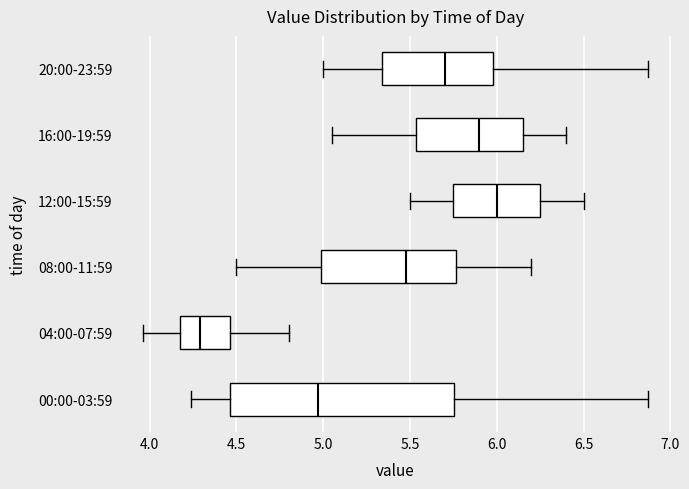

Reading bottom to top, read every box against the x-axis: the position of its median line, the range the box covers, and the ends of its whiskers. The values are not printed on the chart, so give them approximately, as read against the axis.

00:00-03:59: median 4.95, box 4.45 to 5.75, whiskers 4.25 to 6.85
04:00-07:59: median 4.30, box 4.15 to 4.45, whiskers 3.95 to 4.80
08:00-11:59: median 5.50, box 5.00 to 5.75, whiskers 4.50 to 6.20
12:00-15:59: median 6.00, box 5.75 to 6.25, whiskers 5.50 to 6.50
16:00-19:59: median 5.90, box 5.55 to 6.15, whiskers 5.05 to 6.40
20:00-23:59: median 5.70, box 5.35 to 6.00, whiskers 5.00 to 6.85